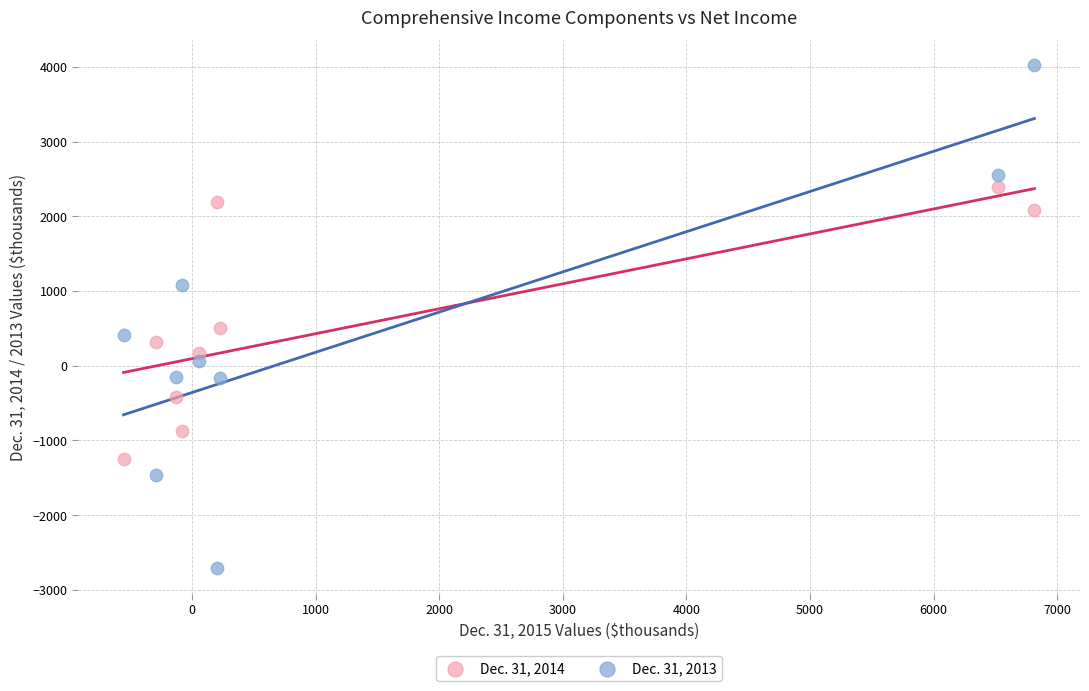

What is the X range (max minus min) for the scatter plot?

7372